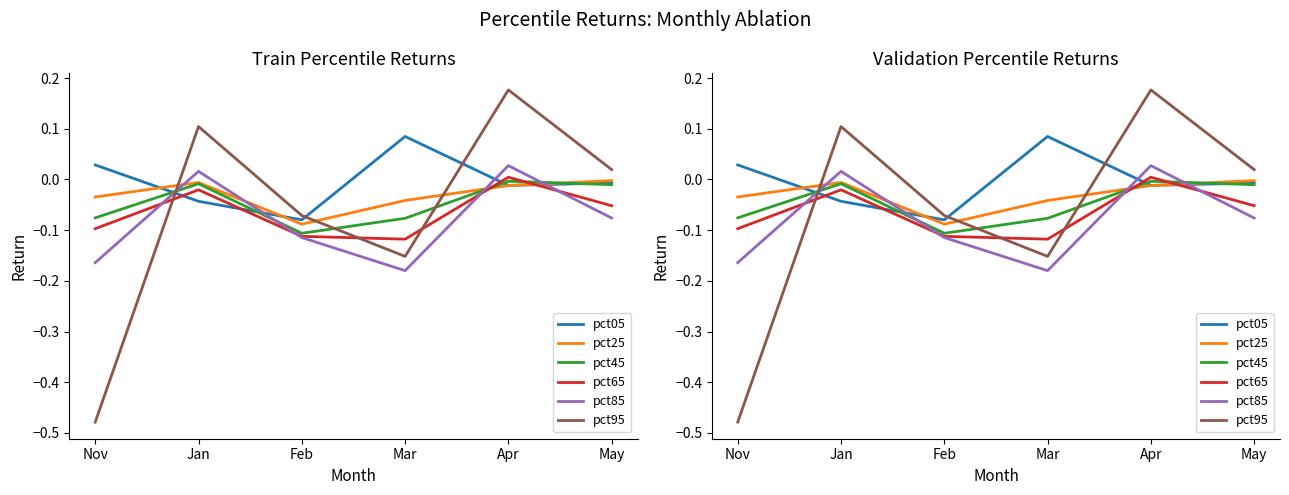

Reading right to left, what are all the values shown in this chart?

pct05: -0.0	-0.0	0.1	-0.1	-0.0	0.0
pct25: -0.0	-0.0	-0.0	-0.1	-0.0	-0.0
pct45: -0.0	-0.0	-0.1	-0.1	-0.0	-0.1
pct65: -0.1	0.0	-0.1	-0.1	-0.0	-0.1
pct85: -0.1	0.0	-0.2	-0.1	0.0	-0.2
pct95: 0.0	0.2	-0.2	-0.1	0.1	-0.5